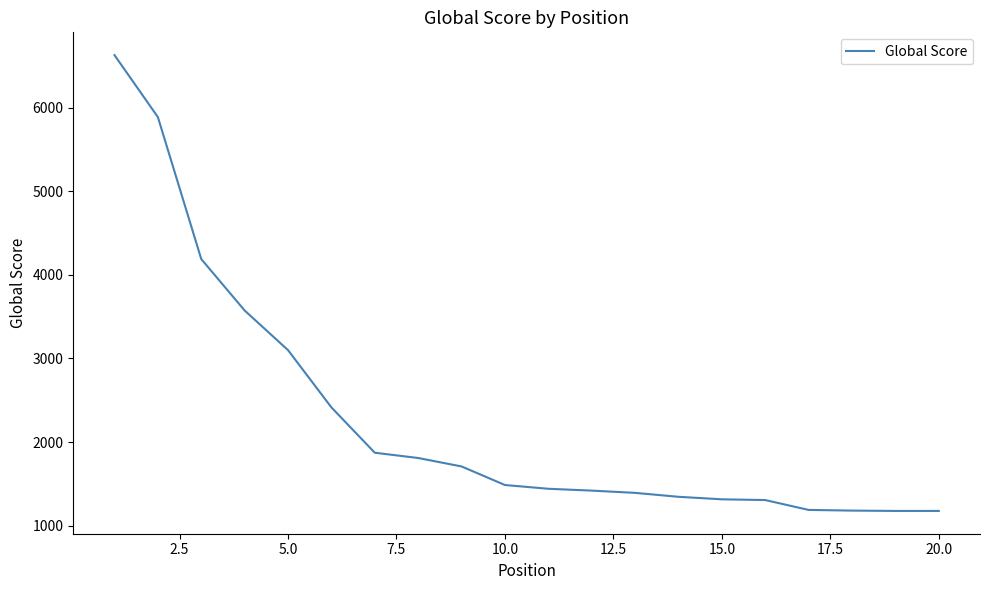

What is the minimum value shown in the chart?

1177